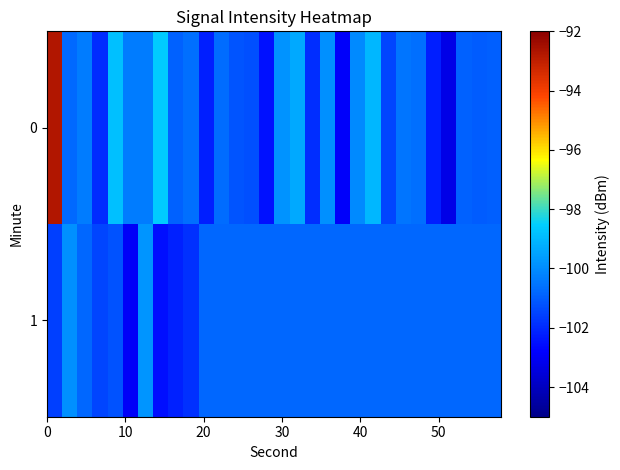

What is the maximum value shown in the chart?

-92.8